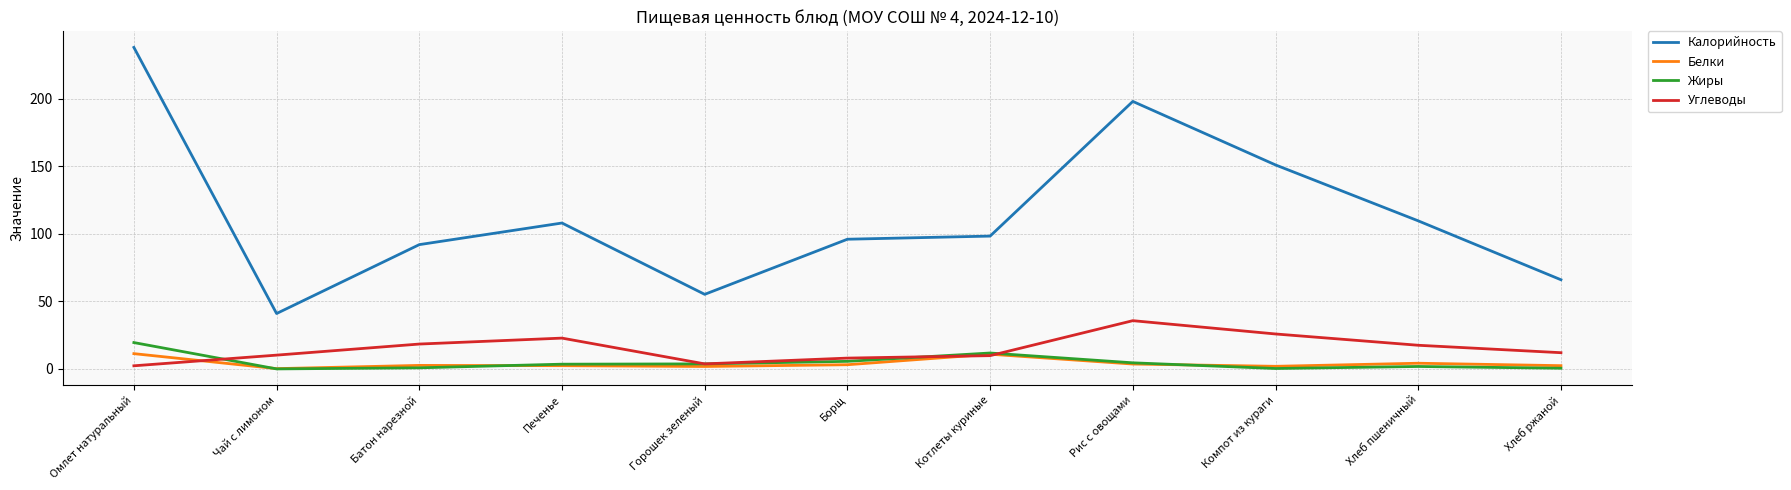

Between Омлет натуральный and Котлеты куриные, which series saw the biggest shift?

Калорийность